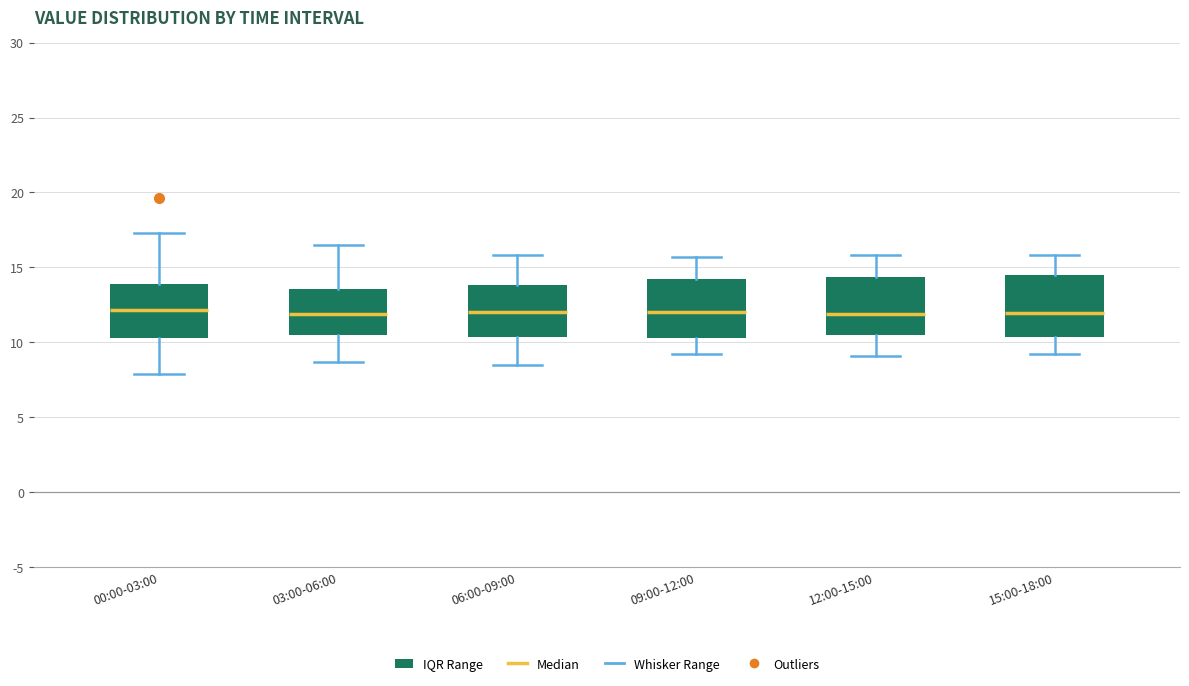

Reading left to right, read every box against the y-axis: the position of its median line, the range the box covers, and the ends of its whiskers. The values are not printed on the chart, so give them approximately, as read against the axis.

00:00-03:00: median 12.0, box 10.5 to 14.0, whiskers 8.0 to 17.5
03:00-06:00: median 12.0, box 10.5 to 13.5, whiskers 8.5 to 16.5
06:00-09:00: median 12.0, box 10.5 to 14.0, whiskers 8.5 to 16.0
09:00-12:00: median 12.0, box 10.5 to 14.5, whiskers 9.0 to 15.5
12:00-15:00: median 12.0, box 10.5 to 14.5, whiskers 9.0 to 16.0
15:00-18:00: median 12.0, box 10.5 to 14.5, whiskers 9.0 to 16.0